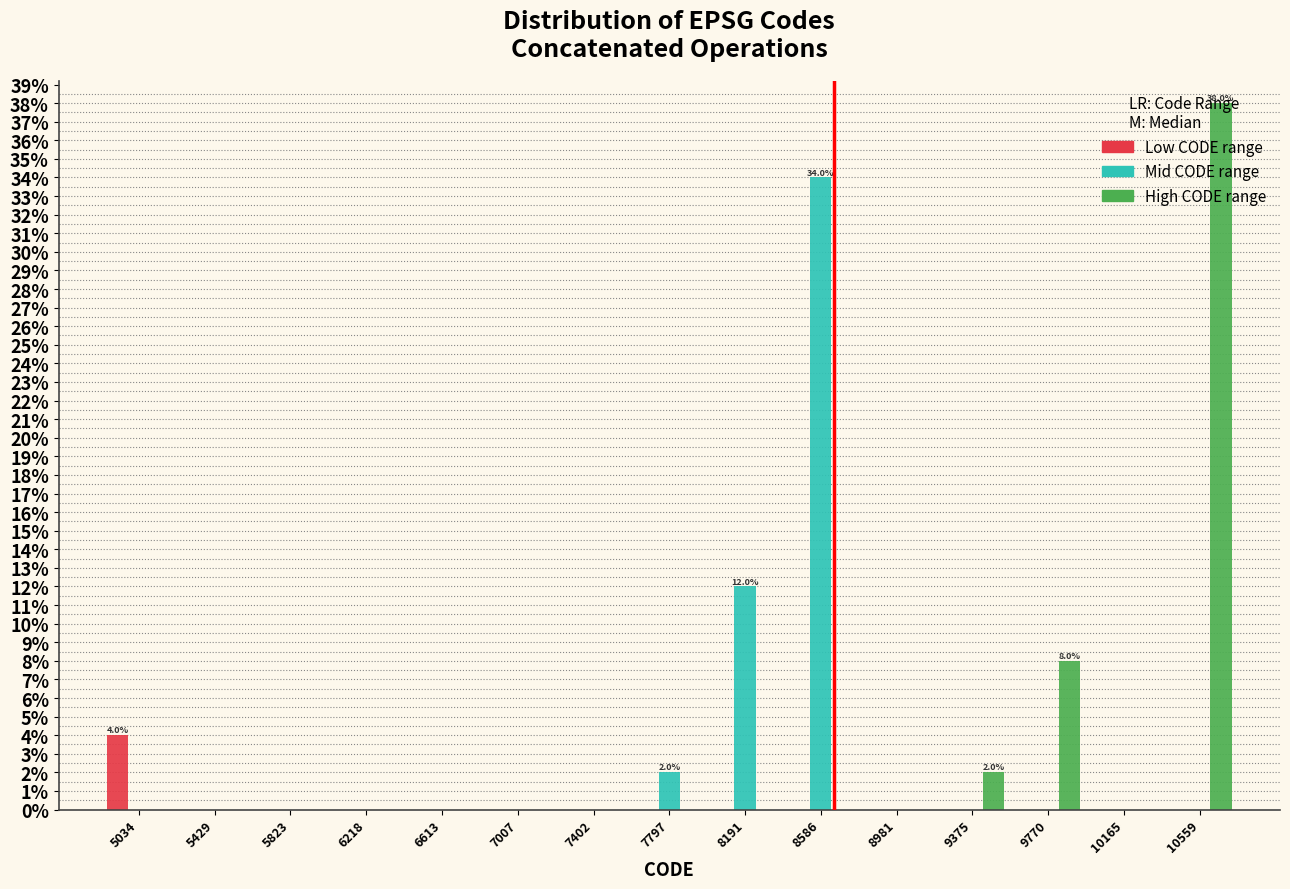

In the High CODE range series, which range on the x-axis has the tallest bar?

10350 to 10750